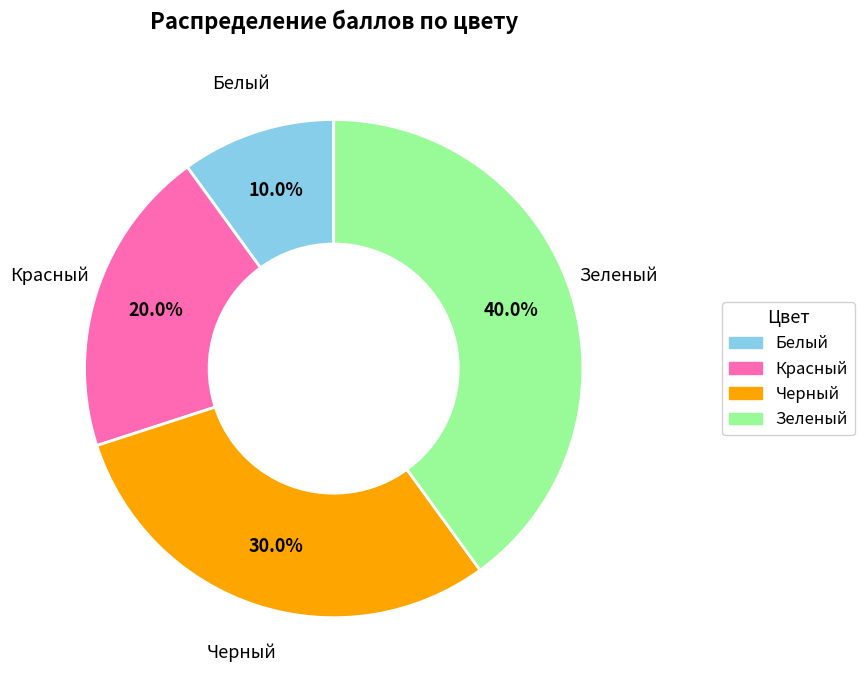

True or false: Красный accounts for 11% of the total.

False